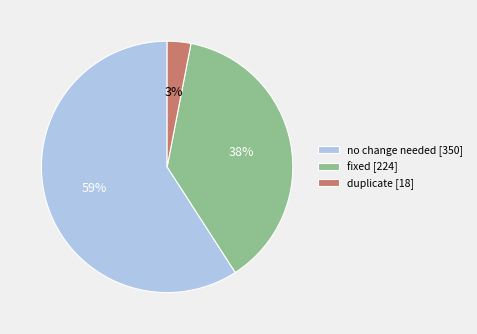

How many segments does this pie chart have?

3